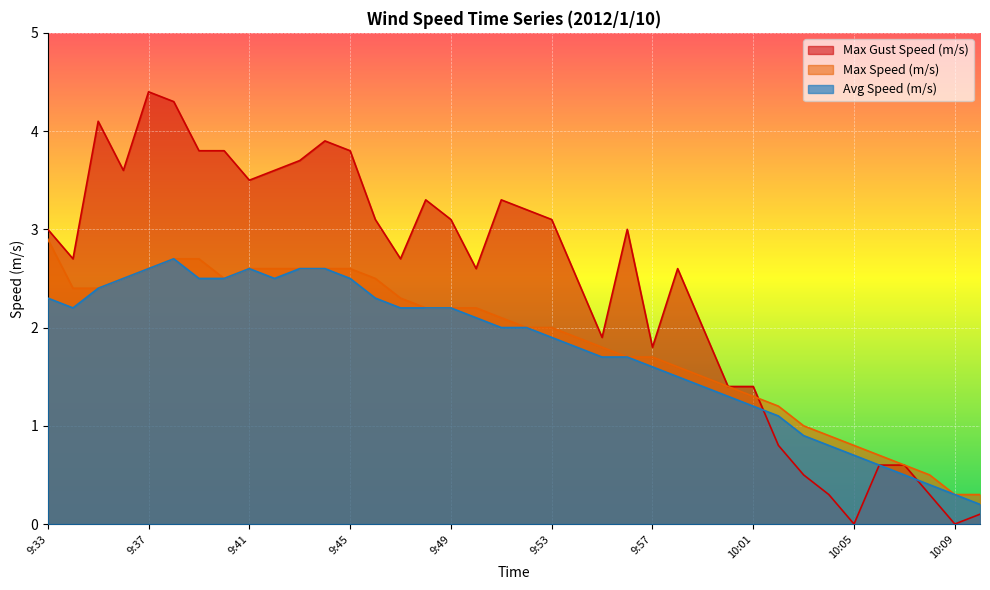

How many data points in col_5 are less than 3?

19